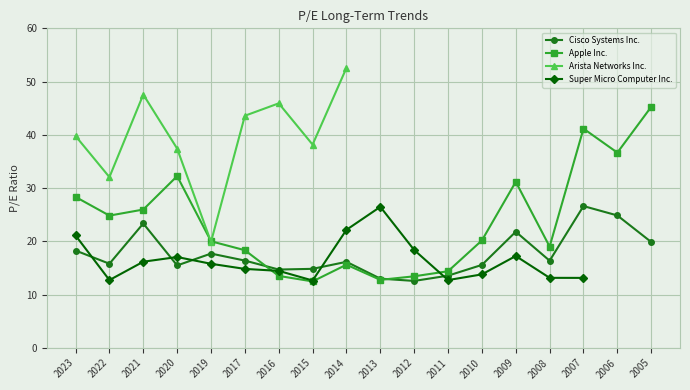

Where is the first local minimum for Apple Inc.?

2022